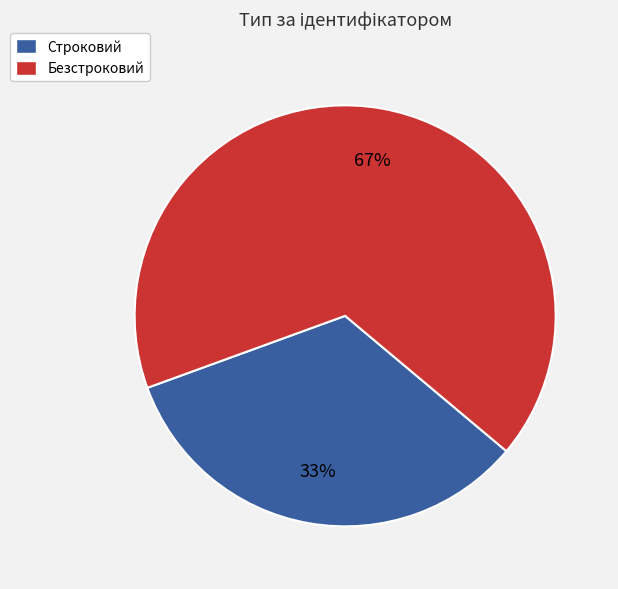

Is the sum of Строковий and Безстроковий greater than half?

Yes